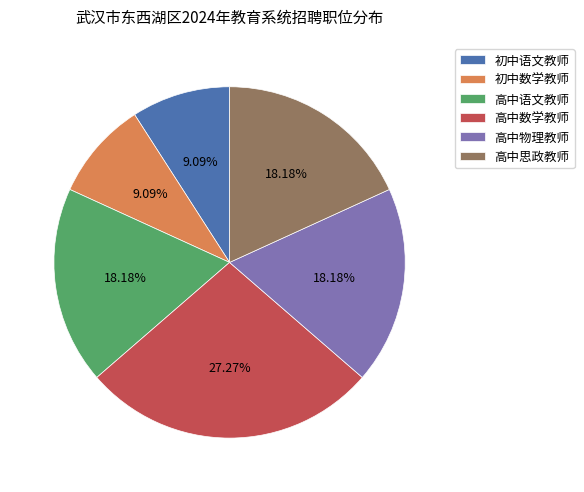

Is 高中物理教师 the majority of the pie?

No